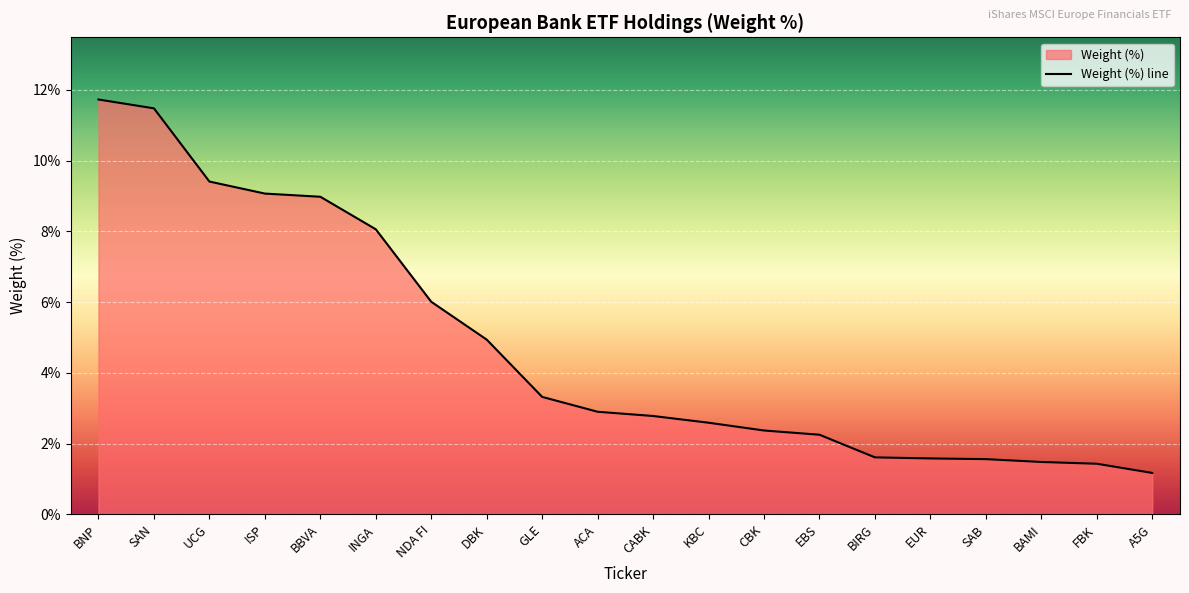

Between DBK and BIRG, which is larger?

DBK